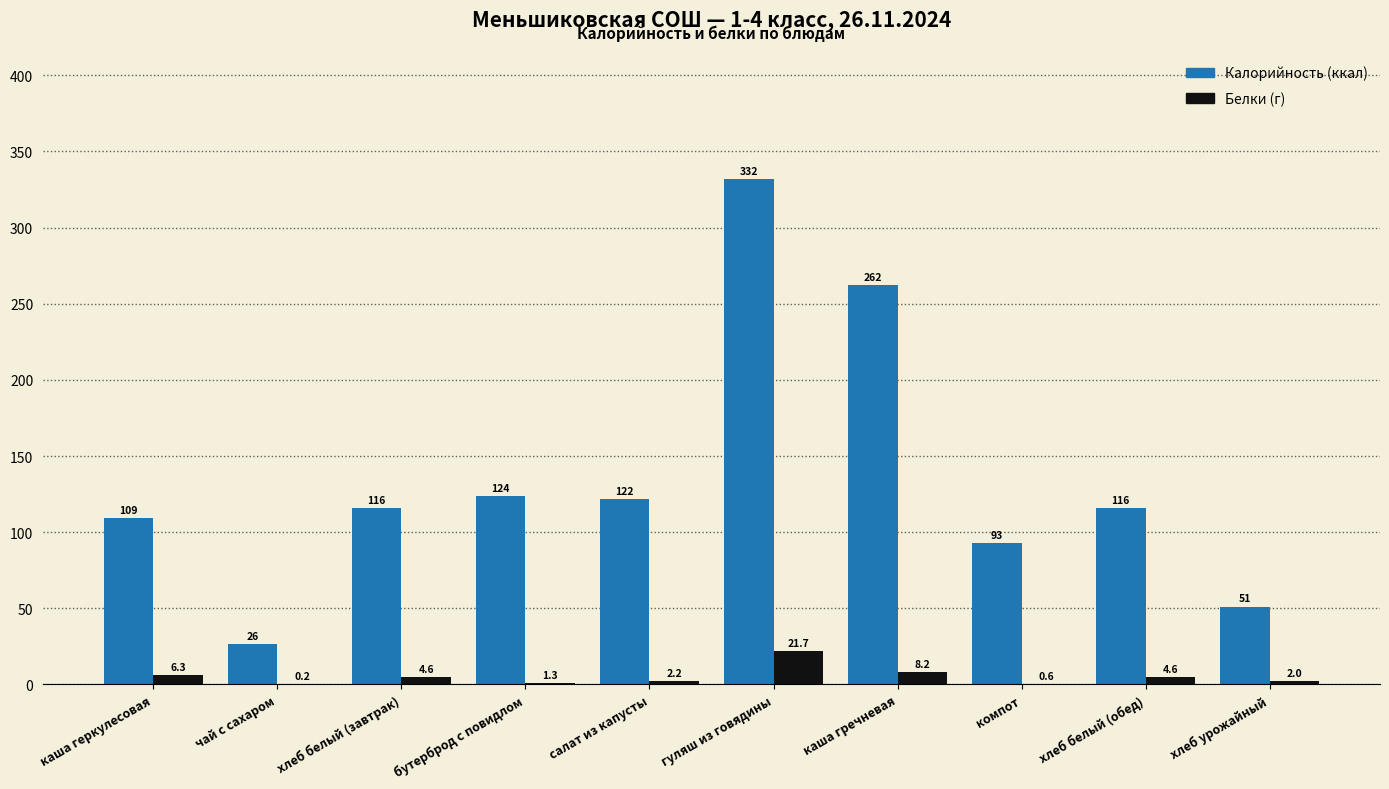

Which label corresponds to the largest value in the chart?

гуляш из говядины